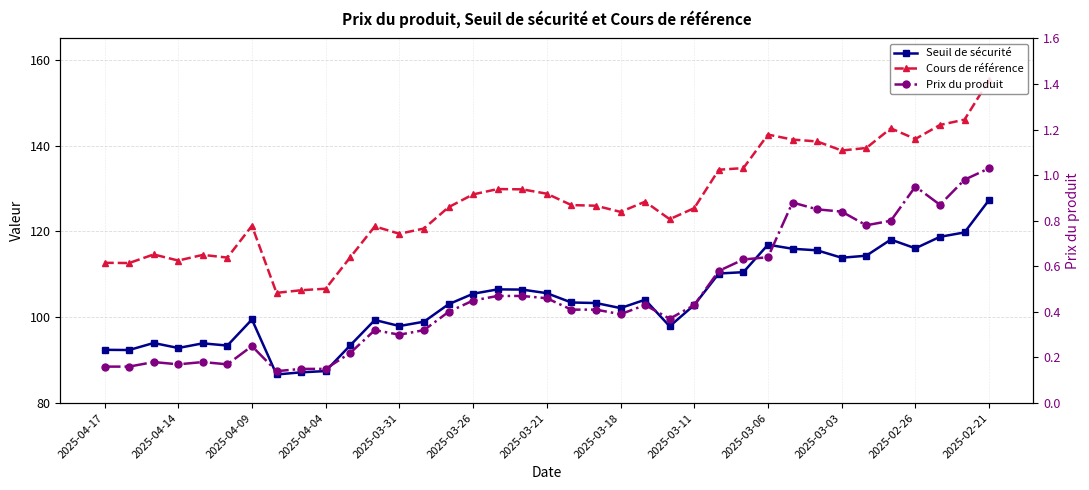

Is it true that Prix du produit equals 0.4 at 22?

True